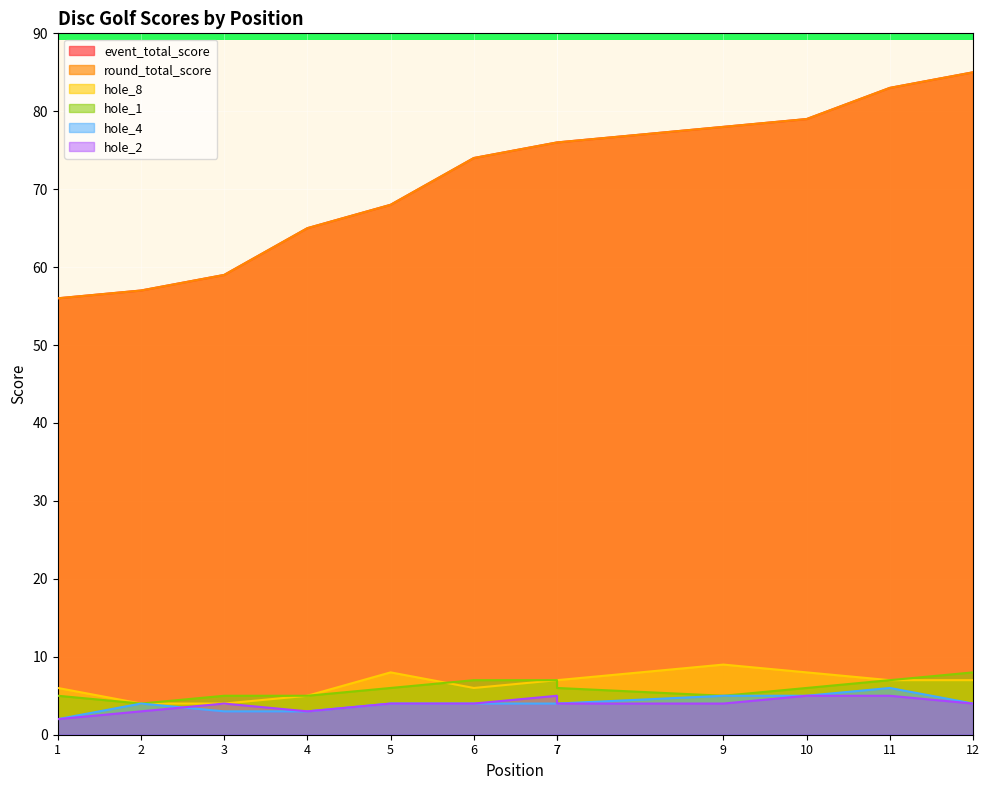

What is the sum of all event_total_score values?

856